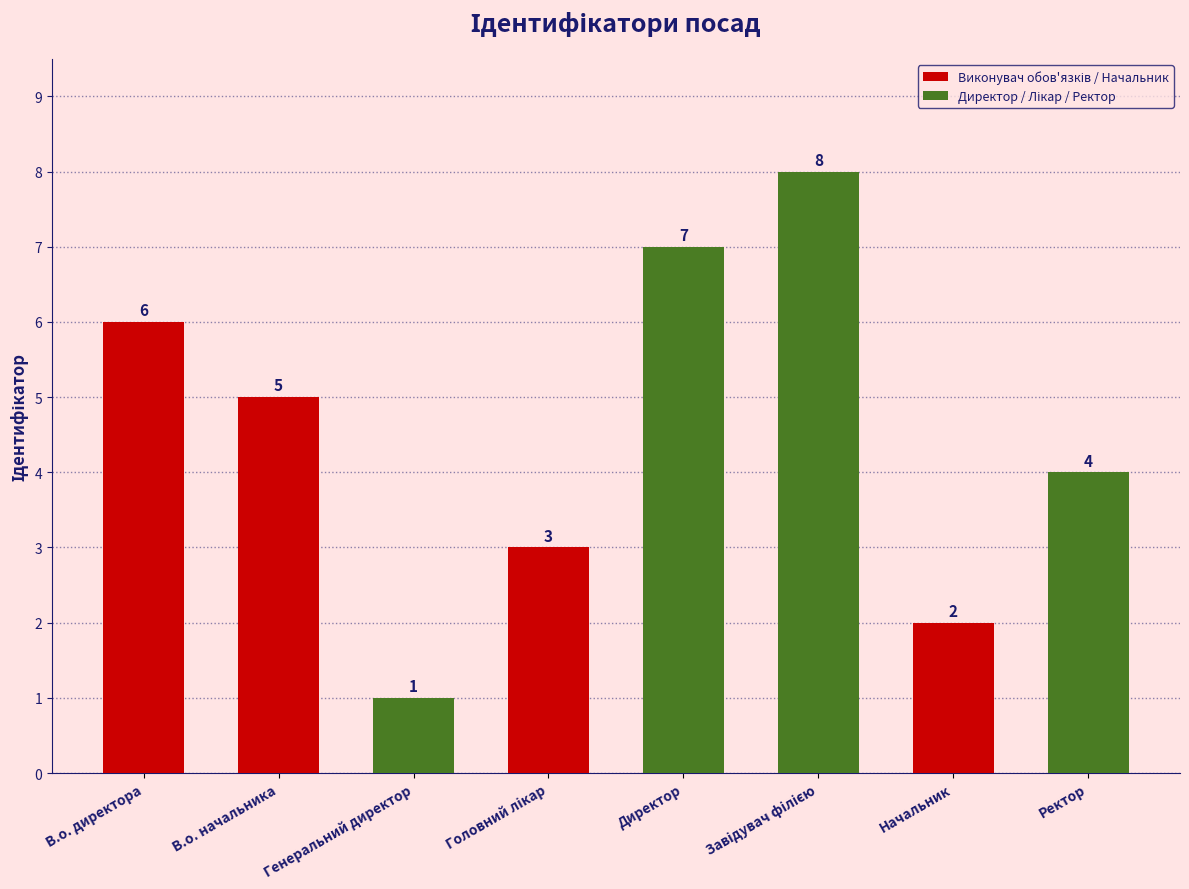

Read the value at В.о. начальника.

5